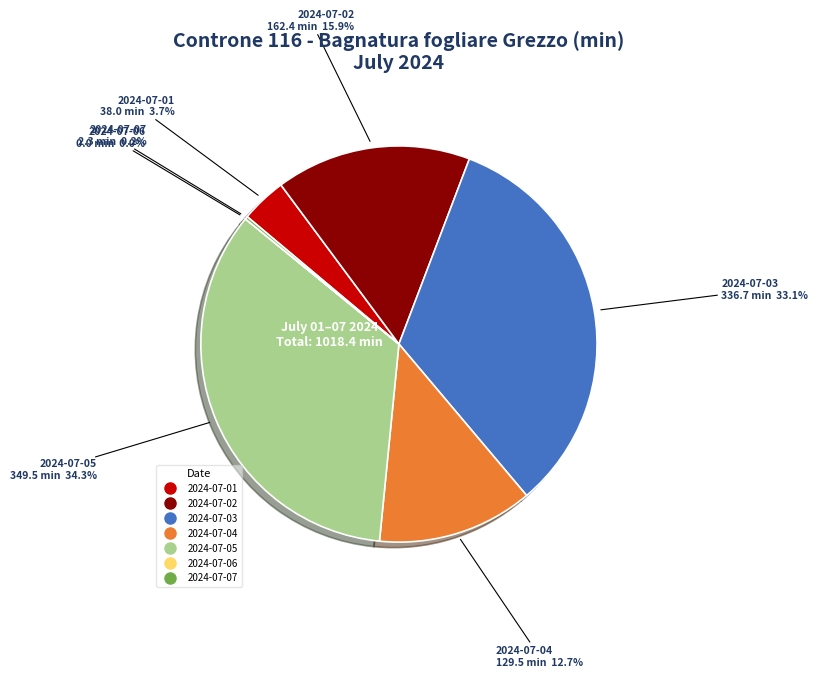

Which has a higher value, 2024-07-05 or 2024-07-04?

2024-07-05